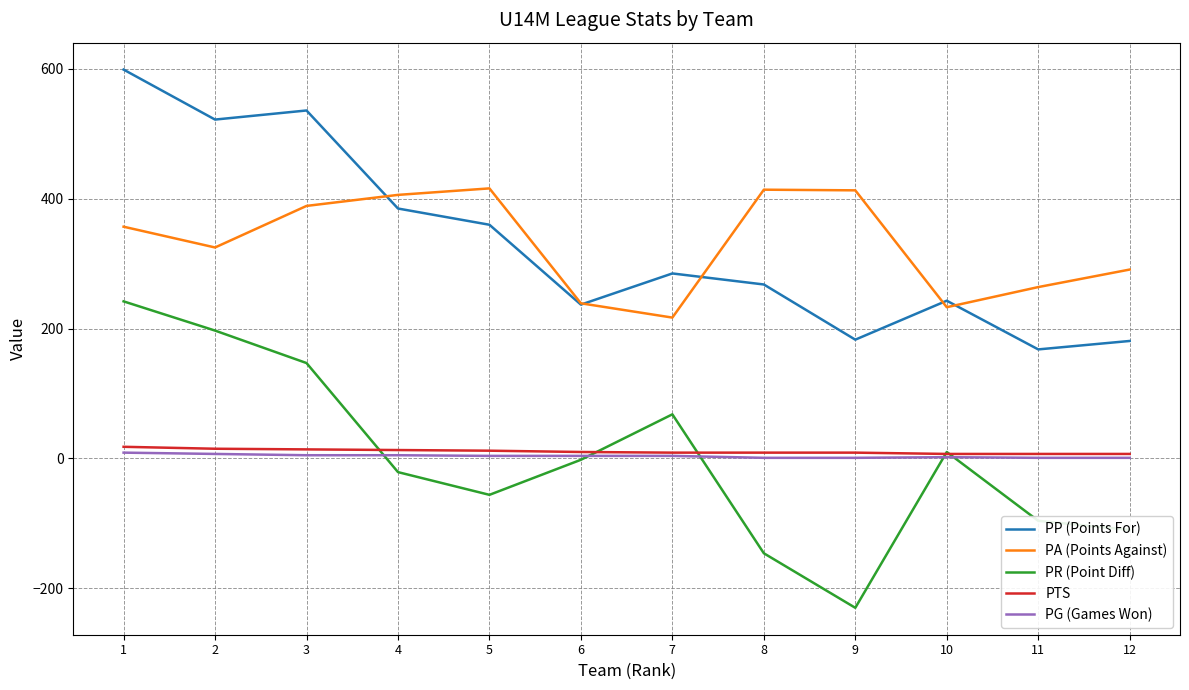

Between 4 and 7, which series saw the biggest shift?

PA (Points Against)